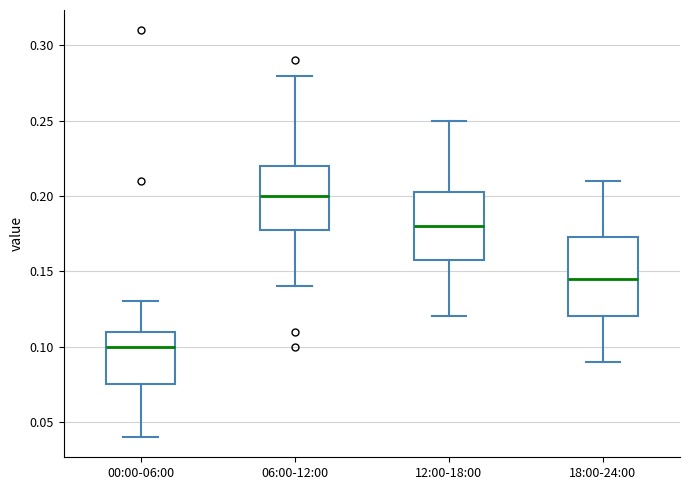

Which box is the tallest, from its lower edge to its upper edge?

18:00-24:00